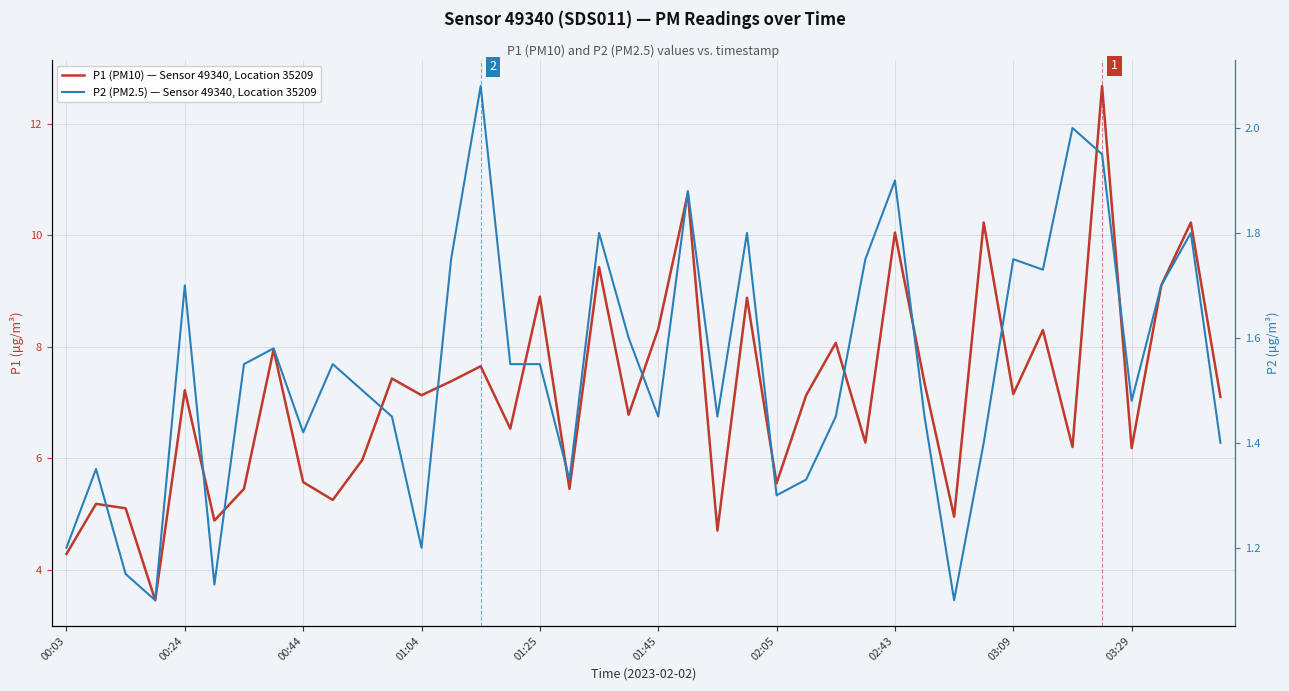

True or false: P1 (PM10) — Sensor 49340, Location 35209 has a value of 5.5 at 17.

True